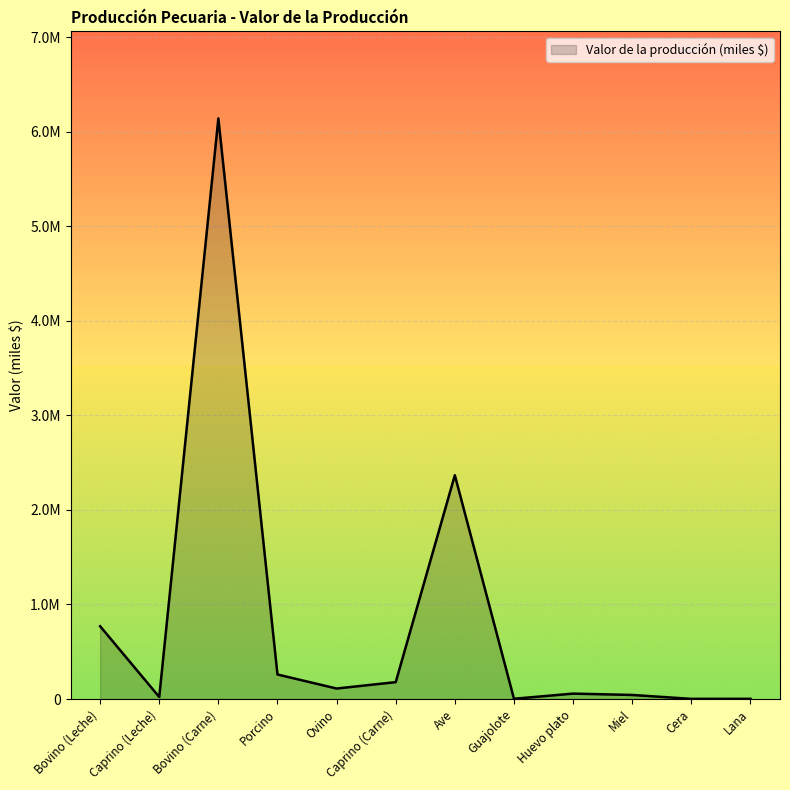

Between Caprino (Carne) and Guajolote, which is larger?

Caprino (Carne)